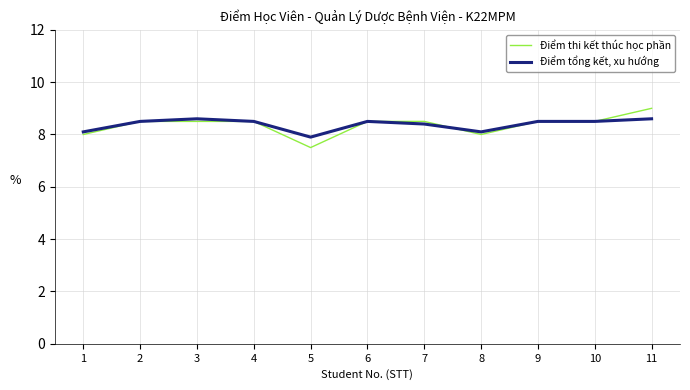

Is it true that Điểm thi kết thúc học phần equals 3.2 at 3?

False